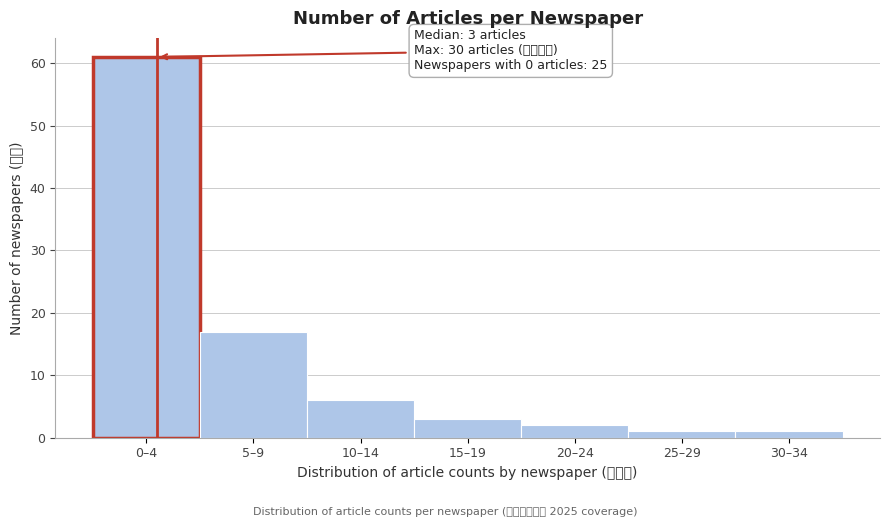

Reading left to right, extract all data points from this chart.

61	17	6	3	2	1	1